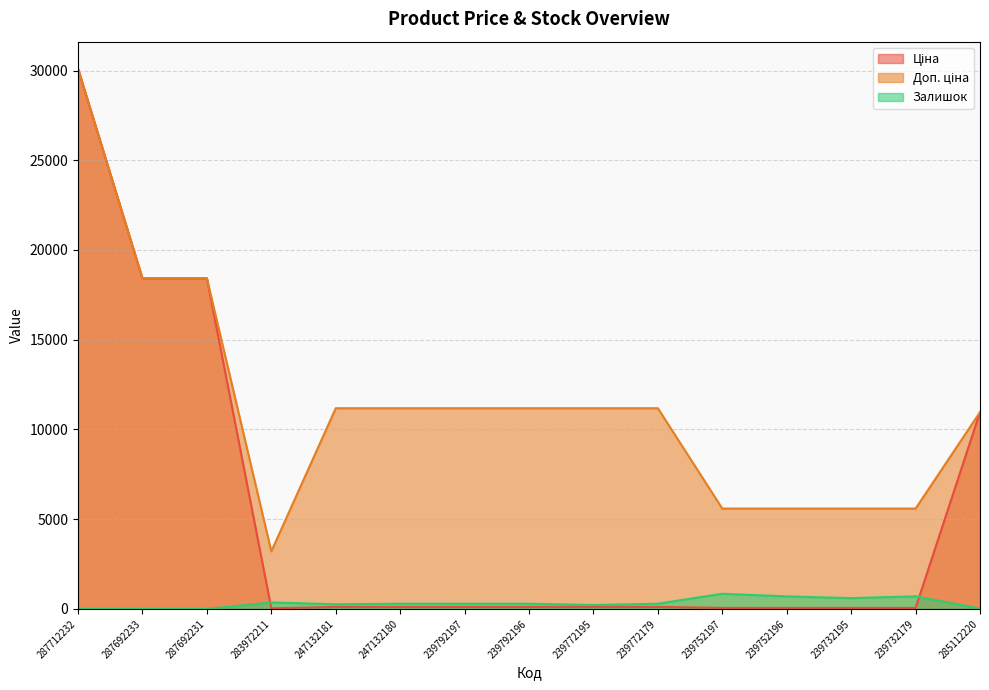

In Залишок, how many points are higher than both neighbors (excluding endpoints)?

5